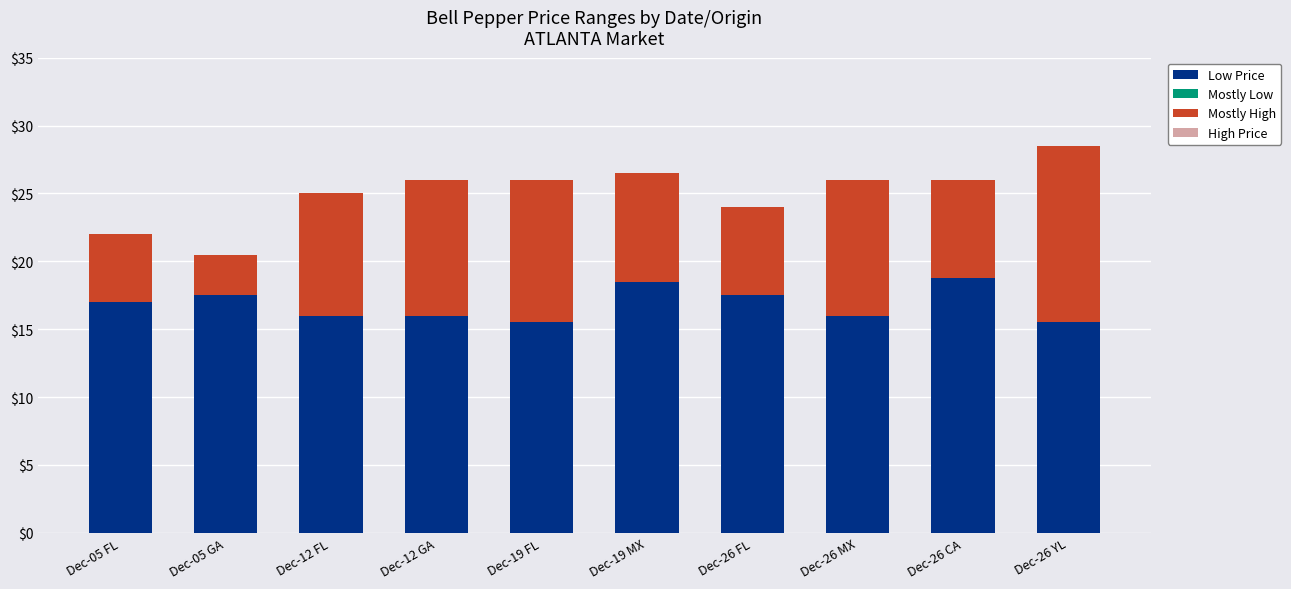

At which category is the sum across all series the highest?

Dec-26 YL